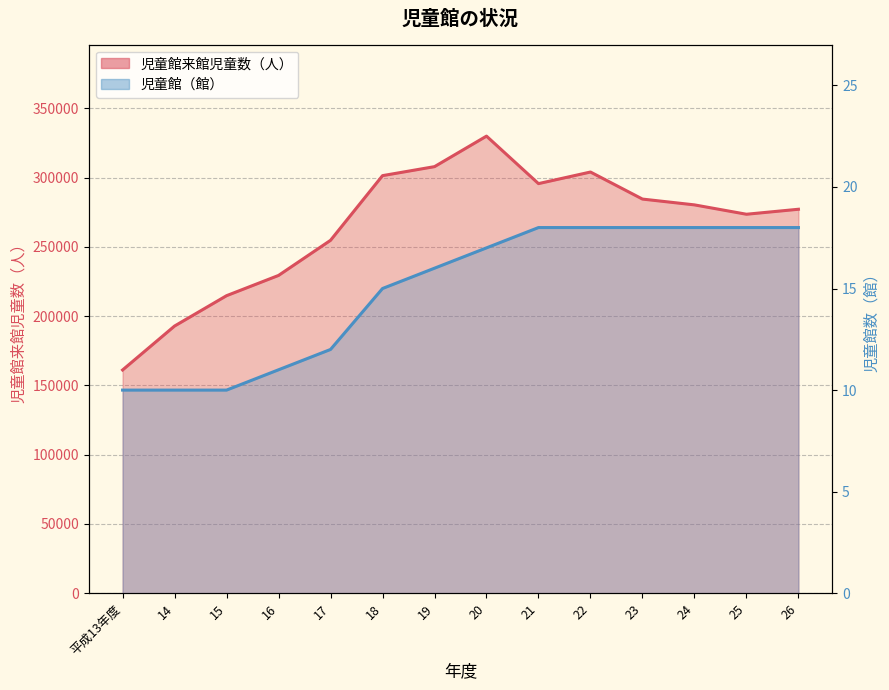

What is the label of the 7th point from the left?

19